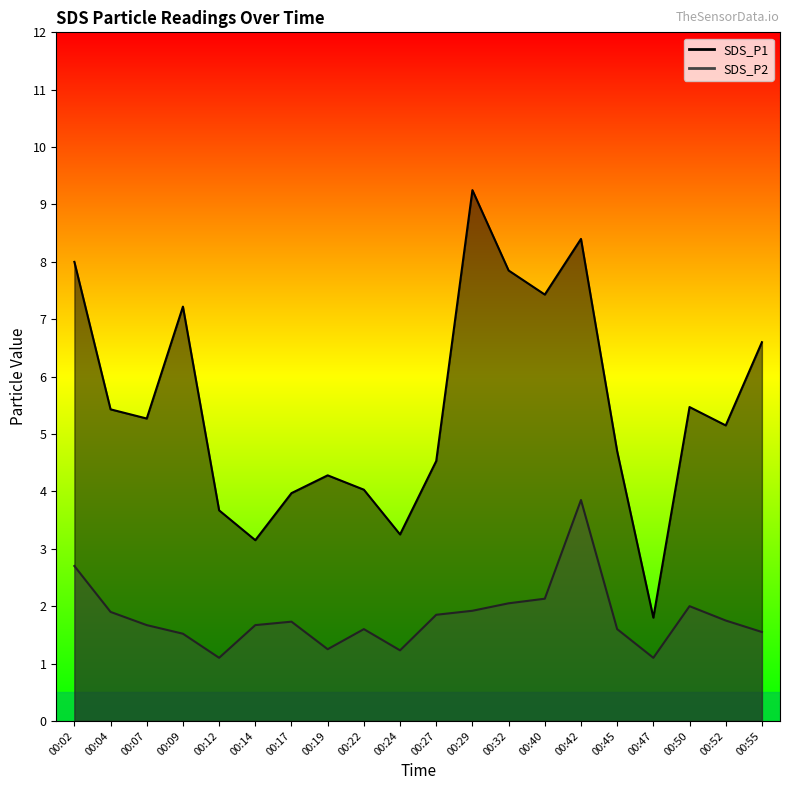

What value does the SDS_P1 series have at 00:45?

4.7